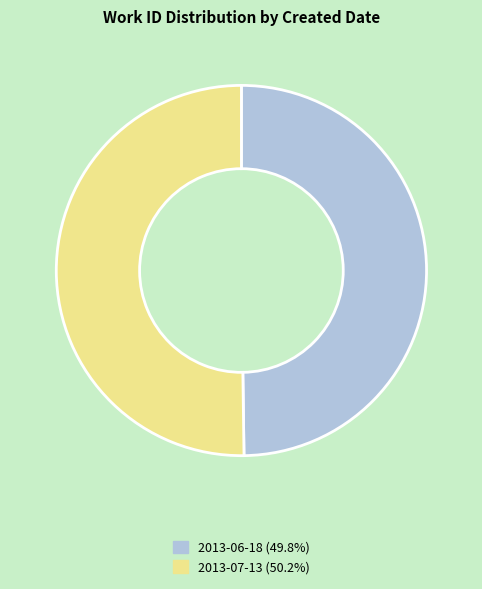

Approximately how many times larger is the value at 2013-06-18 compared to 2013-07-13?

1.0